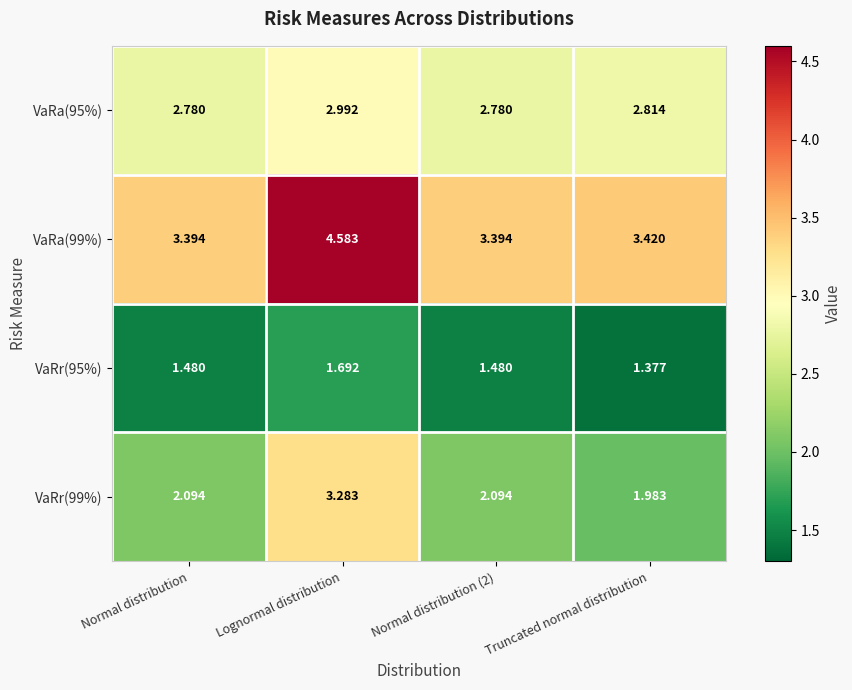

List the series in order of their peak value, lowest first.

VaRr(95%), VaRa(95%), VaRr(99%), VaRa(99%)